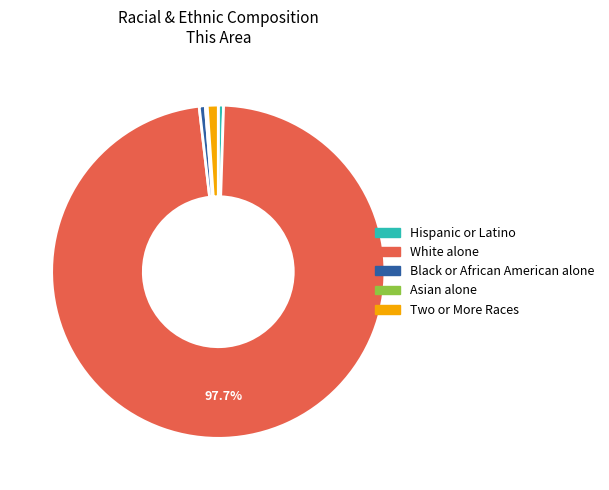

Is it true that White alone is 98% of the pie?

True